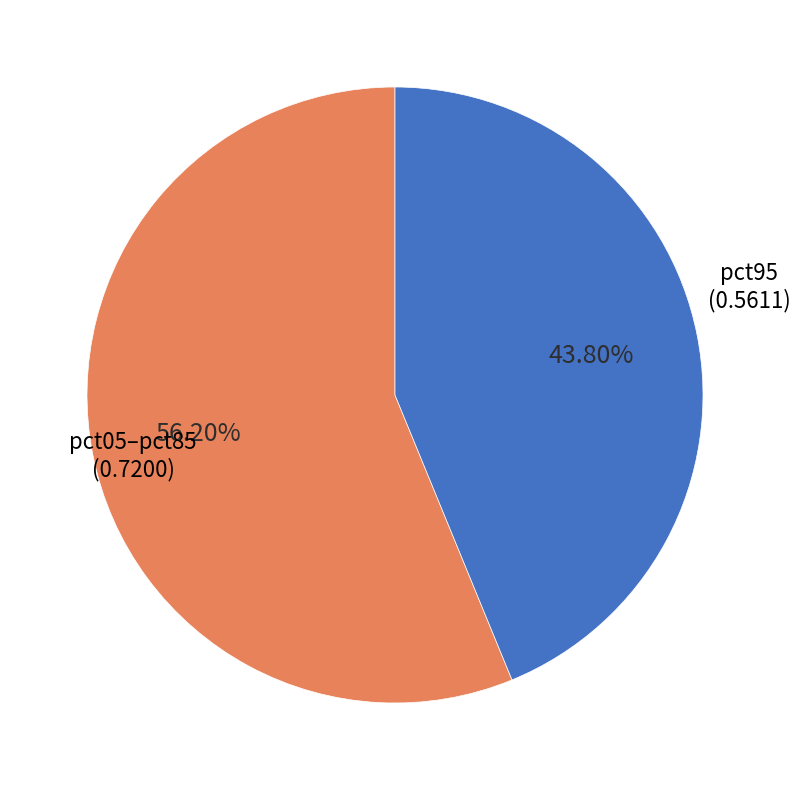

What is the smallest slice in the pie chart?

pct95